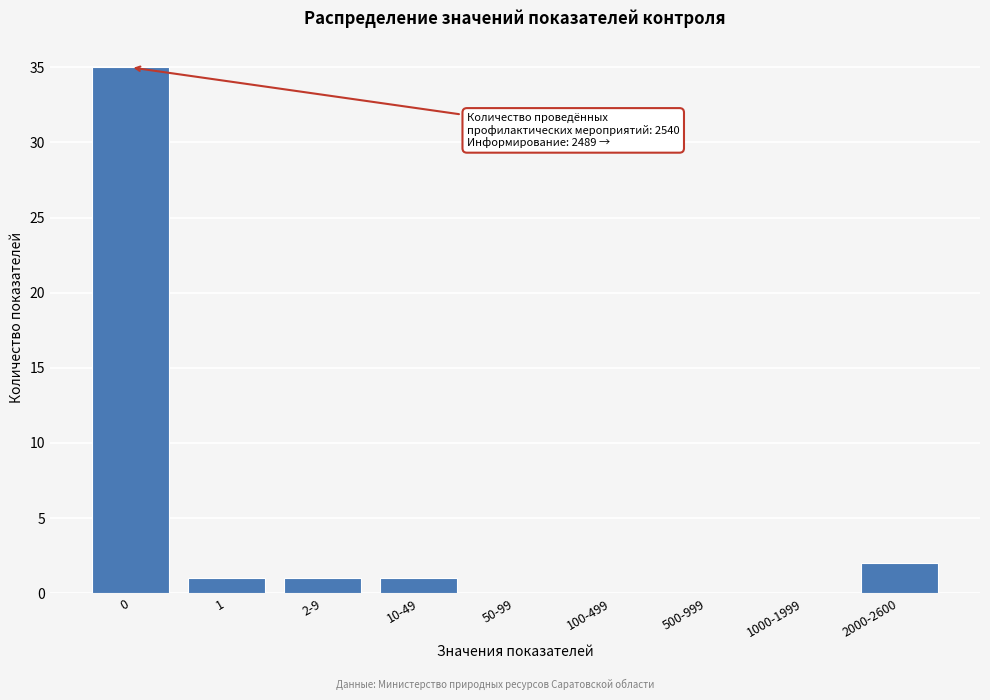

Reading right to left, what are all the values shown in this chart?

2000-2600=2	1000-1999=0	500-999=0	100-499=0	50-99=0	10-49=1	2-9=1	1=1	0=35